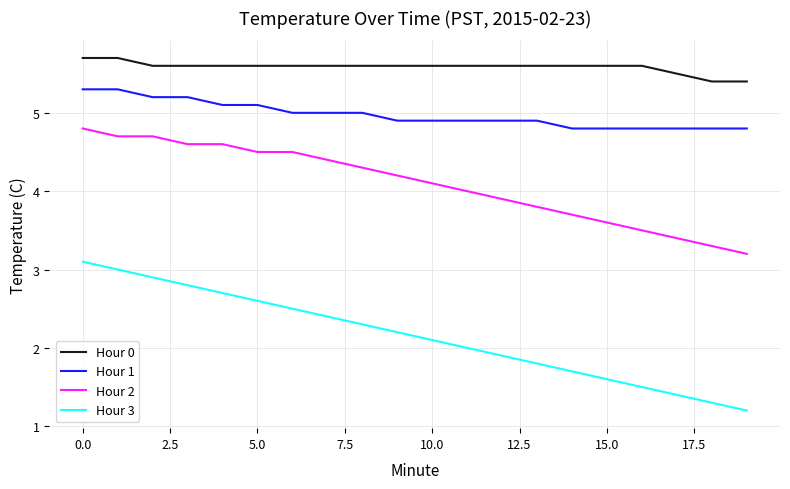

What is the lowest value of the Hour 2 series?

3.2